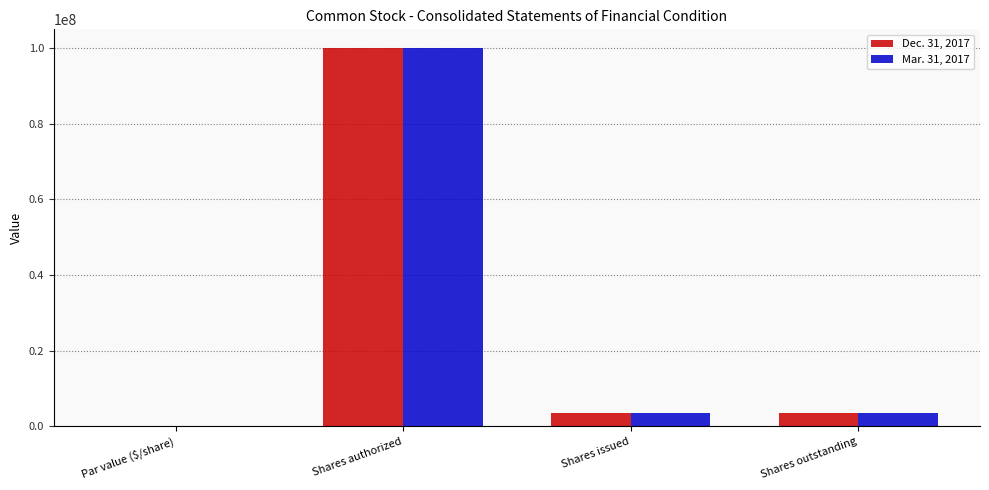

What is the sum of all Dec. 31, 2017 values?

106822150.0